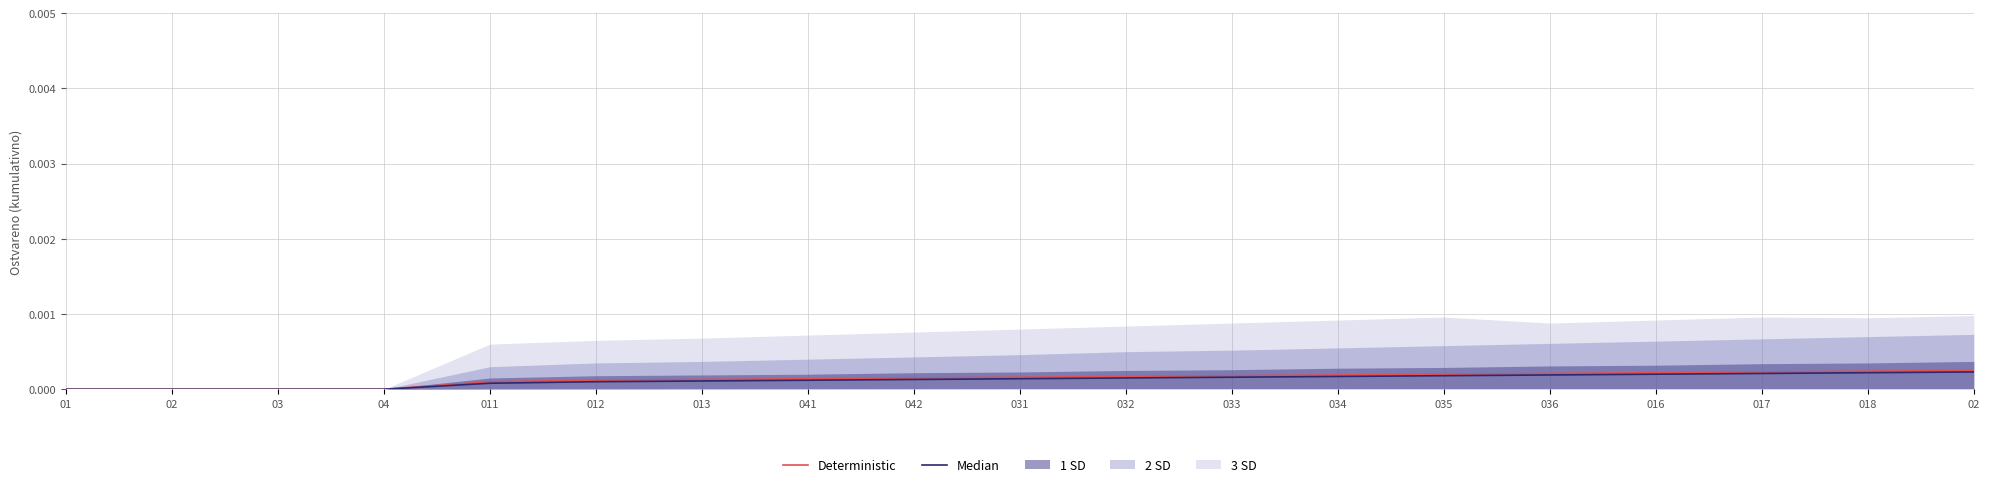

Reading left to right, extract all data points from this chart.

Deterministic: 01=0.0	02=0.0	03=0.0	04=0.0	011=0.0	012=0.0	013=0.0	041=0.0	042=0.0	031=0.0	032=0.0	033=0.0	034=0.0	035=0.0	036=0.0	016=0.0	017=0.0	018=0.0	02=0.0
Median: 01=0.0	02=0.0	03=0.0	04=0.0	011=0.0	012=0.0	013=0.0	041=0.0	042=0.0	031=0.0	032=0.0	033=0.0	034=0.0	035=0.0	036=0.0	016=0.0	017=0.0	018=0.0	02=0.0